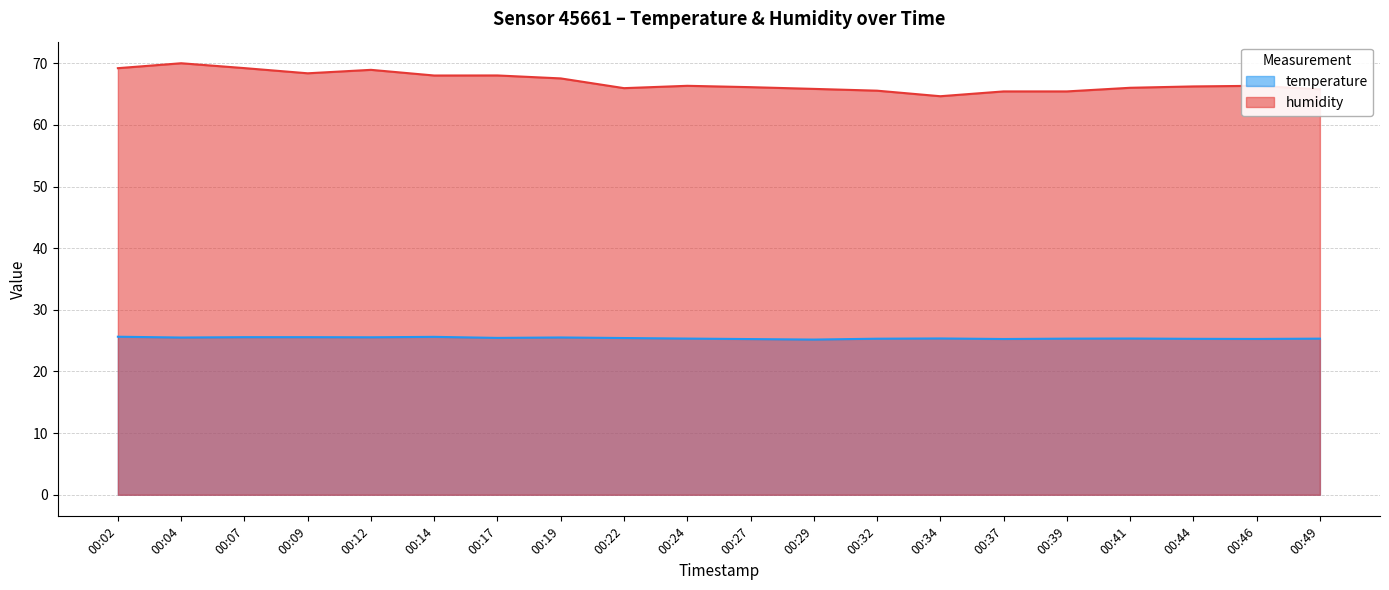

How many categories are shown in the chart?

20